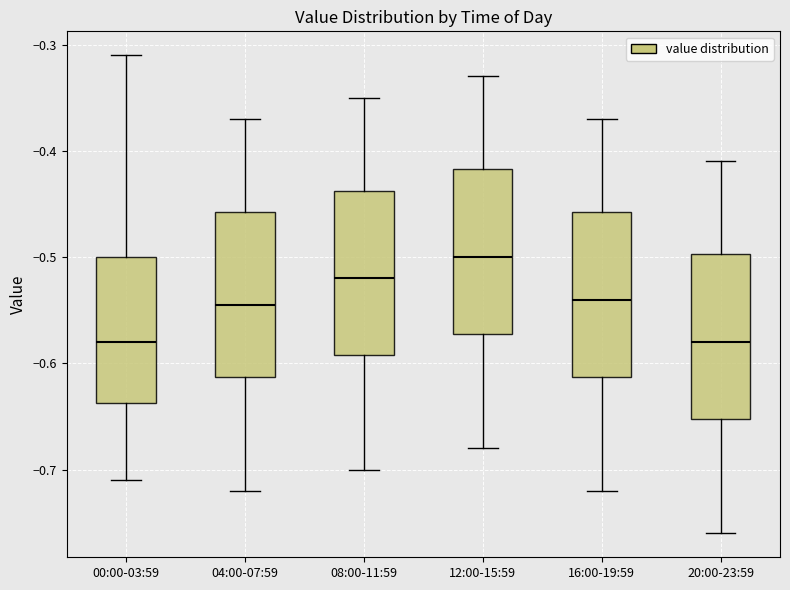

Reading left to right, transcribe this box plot: for each box, give where its median line is, the range the box spans, and where its two whiskers end, as read against the y-axis. The values are not printed on the chart, so give them approximately, as read against the axis.

00:00-03:59: median -0.58, box -0.64 to -0.50, whiskers -0.71 to -0.31
04:00-07:59: median -0.54, box -0.61 to -0.46, whiskers -0.72 to -0.37
08:00-11:59: median -0.52, box -0.59 to -0.44, whiskers -0.70 to -0.35
12:00-15:59: median -0.50, box -0.57 to -0.42, whiskers -0.68 to -0.33
16:00-19:59: median -0.54, box -0.61 to -0.46, whiskers -0.72 to -0.37
20:00-23:59: median -0.58, box -0.65 to -0.50, whiskers -0.76 to -0.41